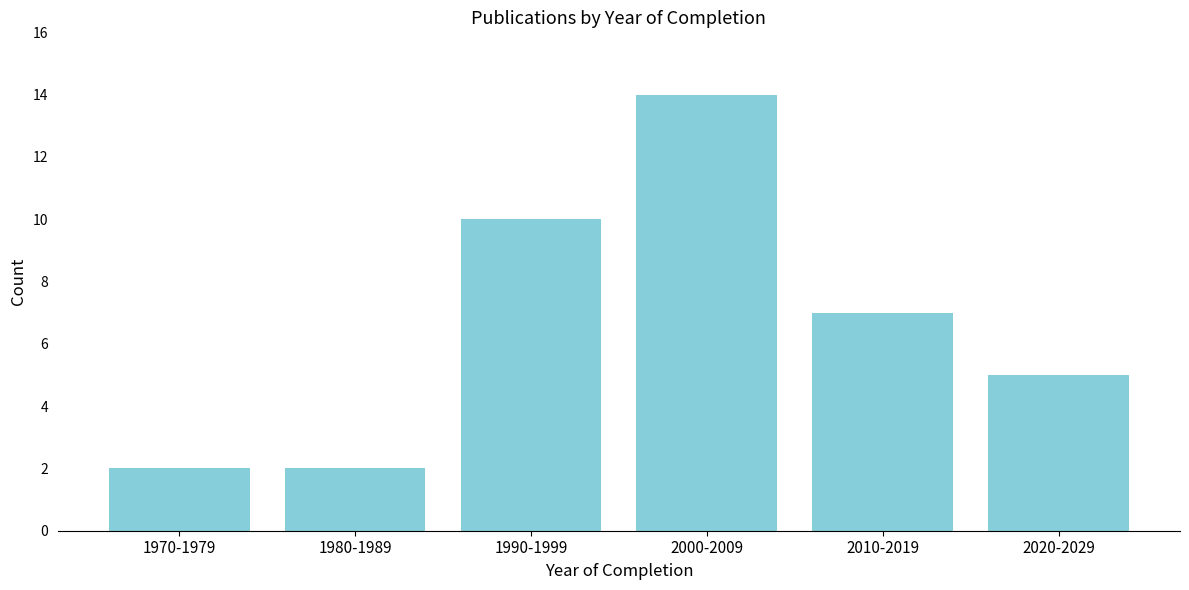

Reading right to left, what are all the values shown in this chart?

2020-2029=5	2010-2019=7	2000-2009=14	1990-1999=10	1980-1989=2	1970-1979=2